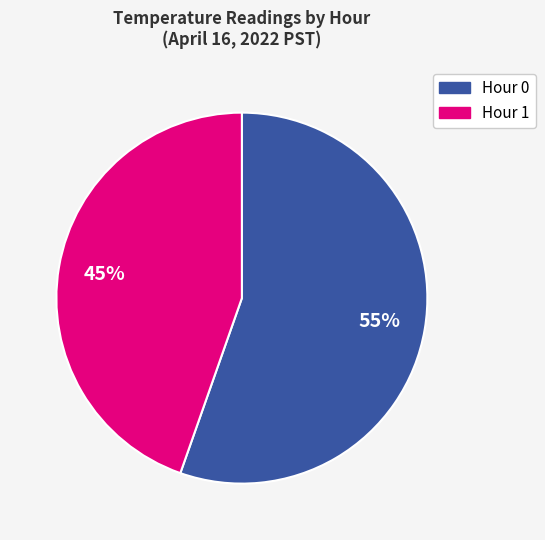

Between Hour 1 and Hour 0, which is larger?

Hour 0